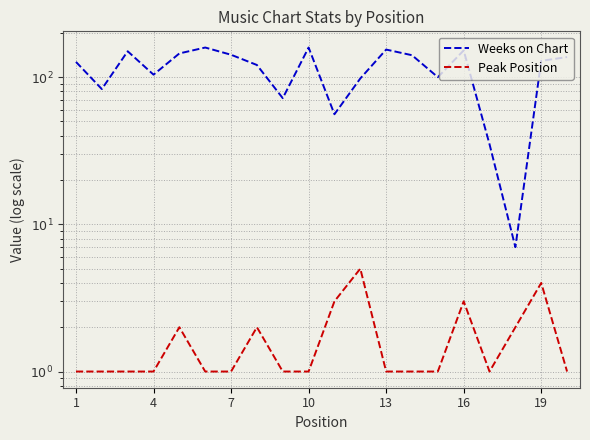

Is the value of Weeks on Chart at 13 greater than the value of Peak Position at 4?

Yes